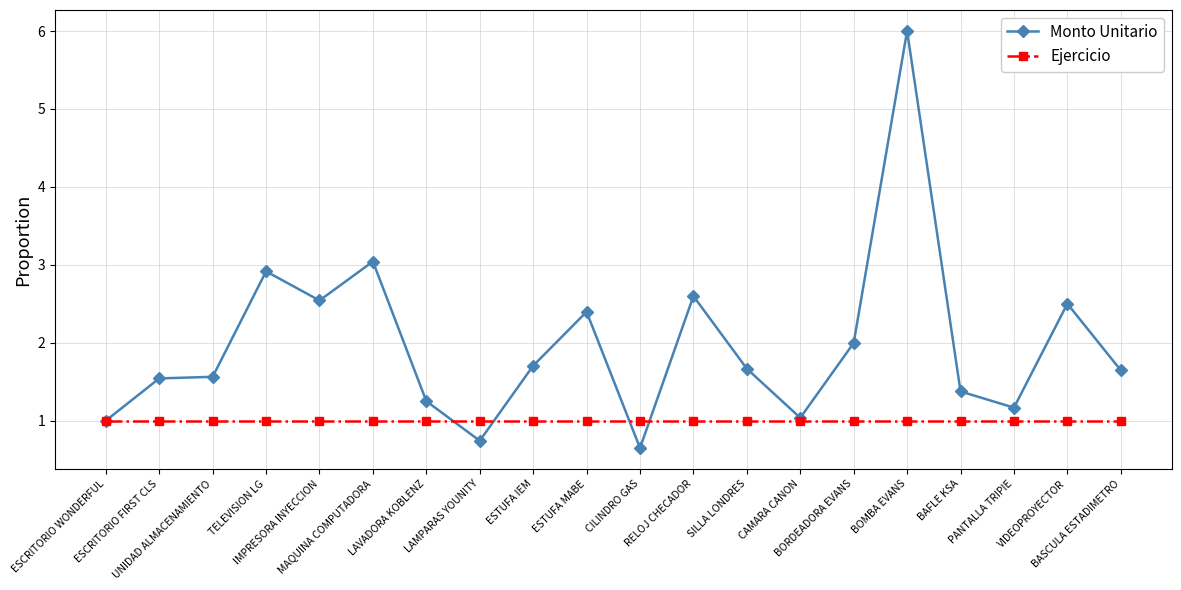

What is the value of the Monto Unitario point at the 16th from the left?

6.0